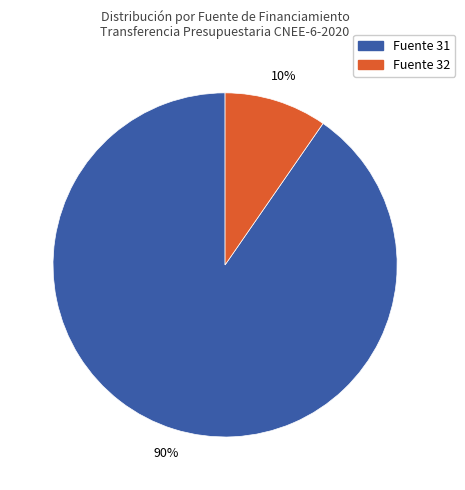

How many slices are in this pie chart?

2